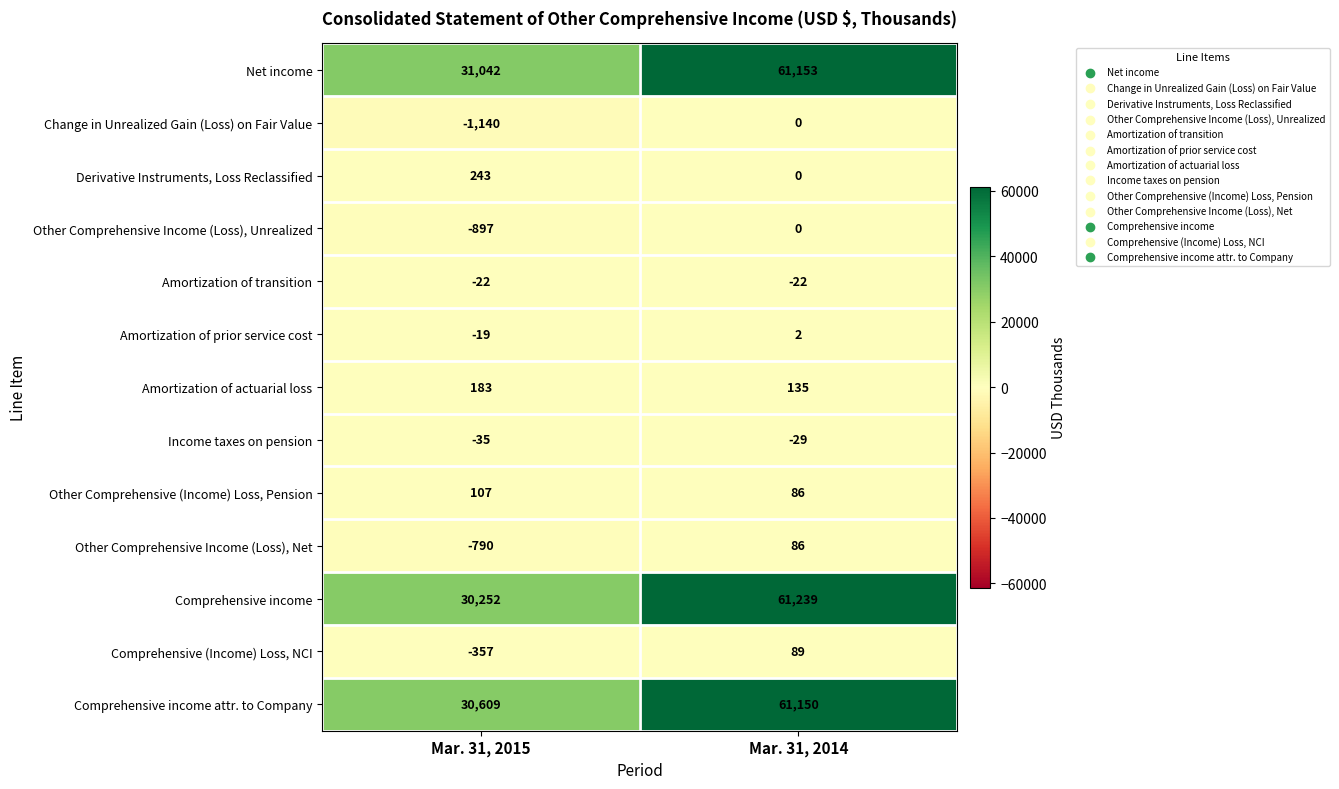

Reading left to right, what are all the values shown in this chart?

Net income: Mar. 31, 2015=31042	Mar. 31, 2014=61153
Change in Unrealized Gain (Loss) on Fair Value: Mar. 31, 2015=-1140	Mar. 31, 2014=0
Derivative Instruments, Loss Reclassified: Mar. 31, 2015=243	Mar. 31, 2014=0
Other Comprehensive Income (Loss), Unrealized: Mar. 31, 2015=-897	Mar. 31, 2014=0
Amortization of transition: Mar. 31, 2015=-22	Mar. 31, 2014=-22
Amortization of prior service cost: Mar. 31, 2015=-19	Mar. 31, 2014=2
Amortization of actuarial loss: Mar. 31, 2015=183	Mar. 31, 2014=135
Income taxes on pension: Mar. 31, 2015=-35	Mar. 31, 2014=-29
Other Comprehensive (Income) Loss, Pension: Mar. 31, 2015=107	Mar. 31, 2014=86
Other Comprehensive Income (Loss), Net: Mar. 31, 2015=-790	Mar. 31, 2014=86
Comprehensive income: Mar. 31, 2015=30252	Mar. 31, 2014=61239
Comprehensive (Income) Loss, NCI: Mar. 31, 2015=-357	Mar. 31, 2014=89
Comprehensive income attr. to Company: Mar. 31, 2015=30609	Mar. 31, 2014=61150